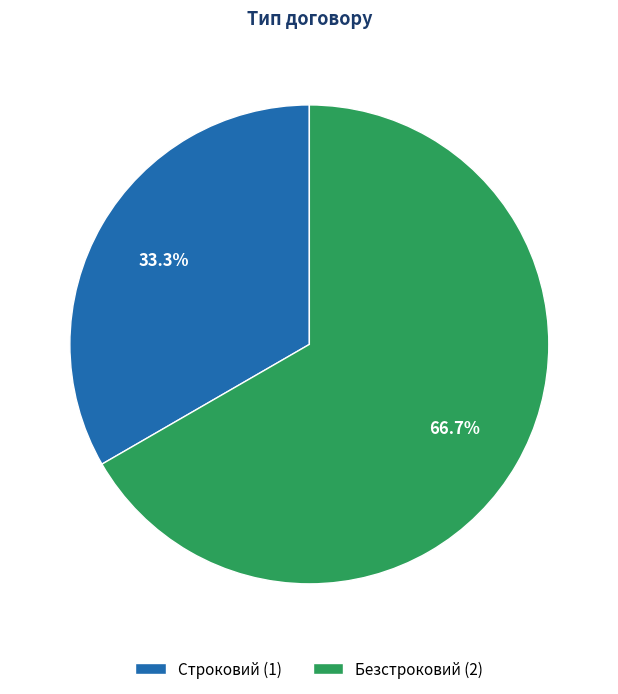

Is the sum of Безстроковий and Строковий greater than half?

Yes